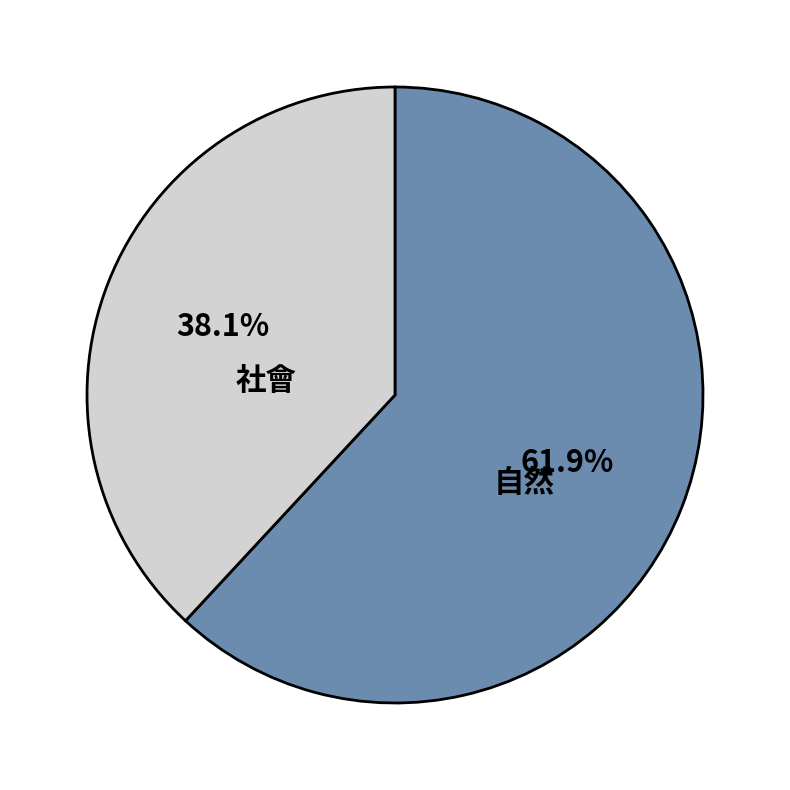

Count the number of slices in the pie.

2